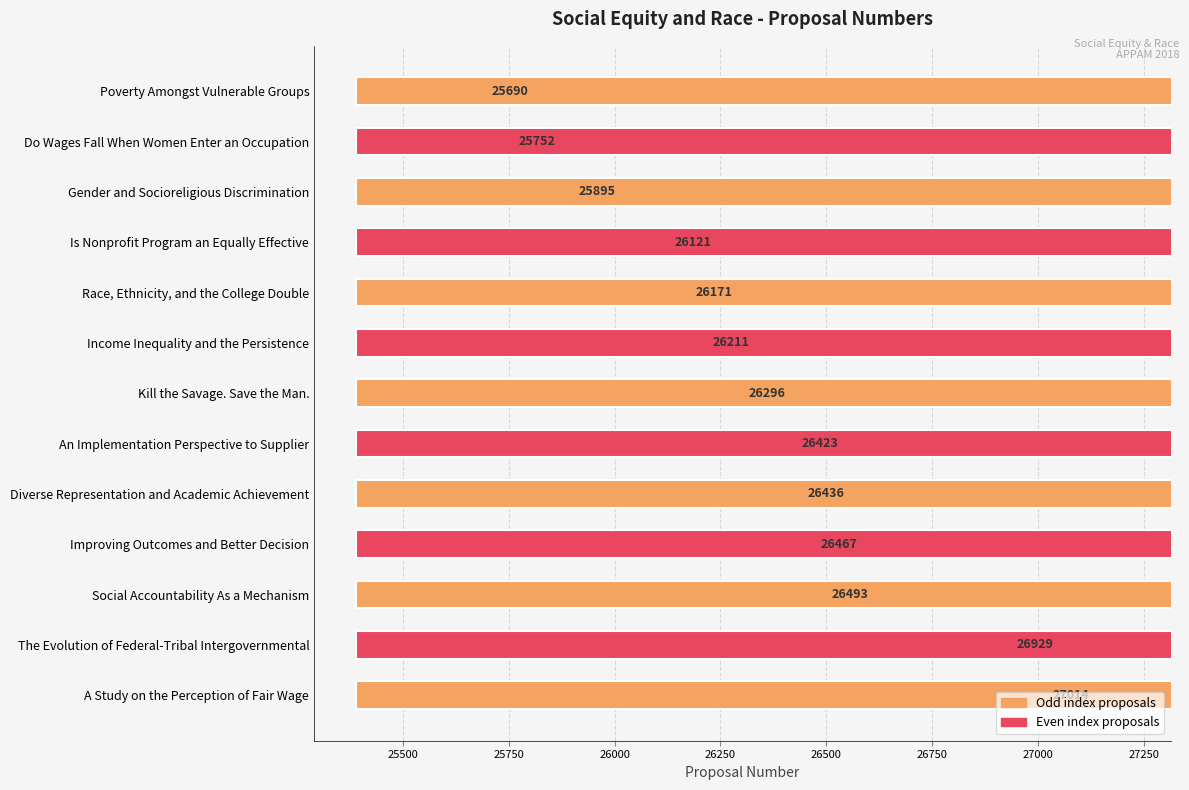

Reading right to left, list all the values displayed in this chart.

27014	26929	26493	26467	26436	26423	26296	26211	26171	26121	25895	25752	25690